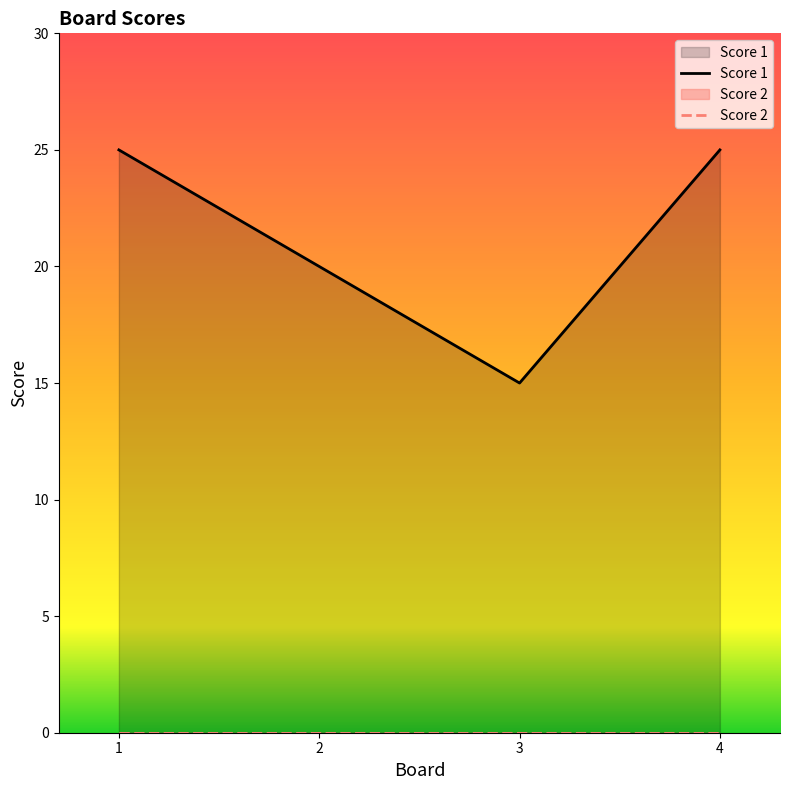

True or false: the data shows 10 at 4.

False